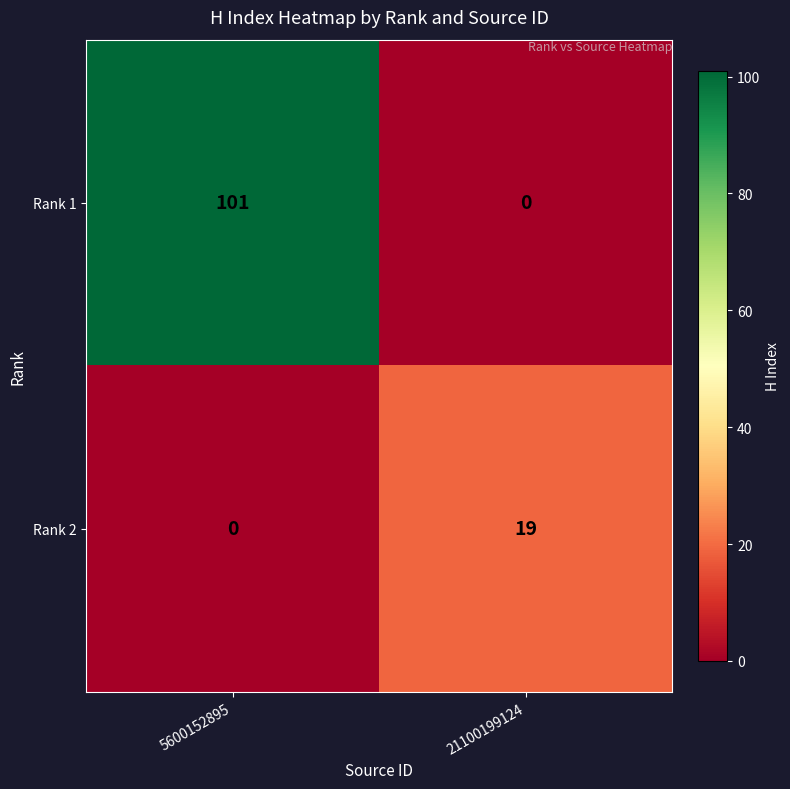

Which series has the largest total across all categories?

Rank 1